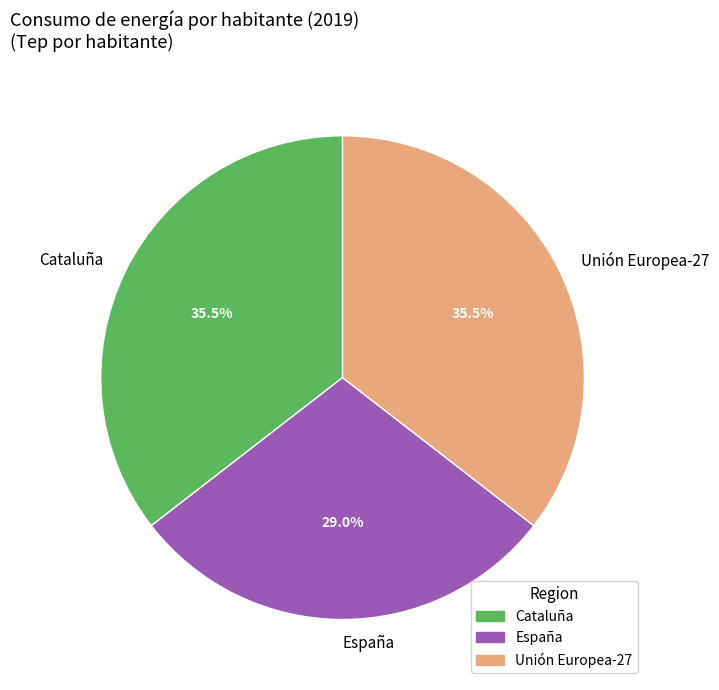

What is the ratio of the value at España to the value at Unión Europea-27?

0.8